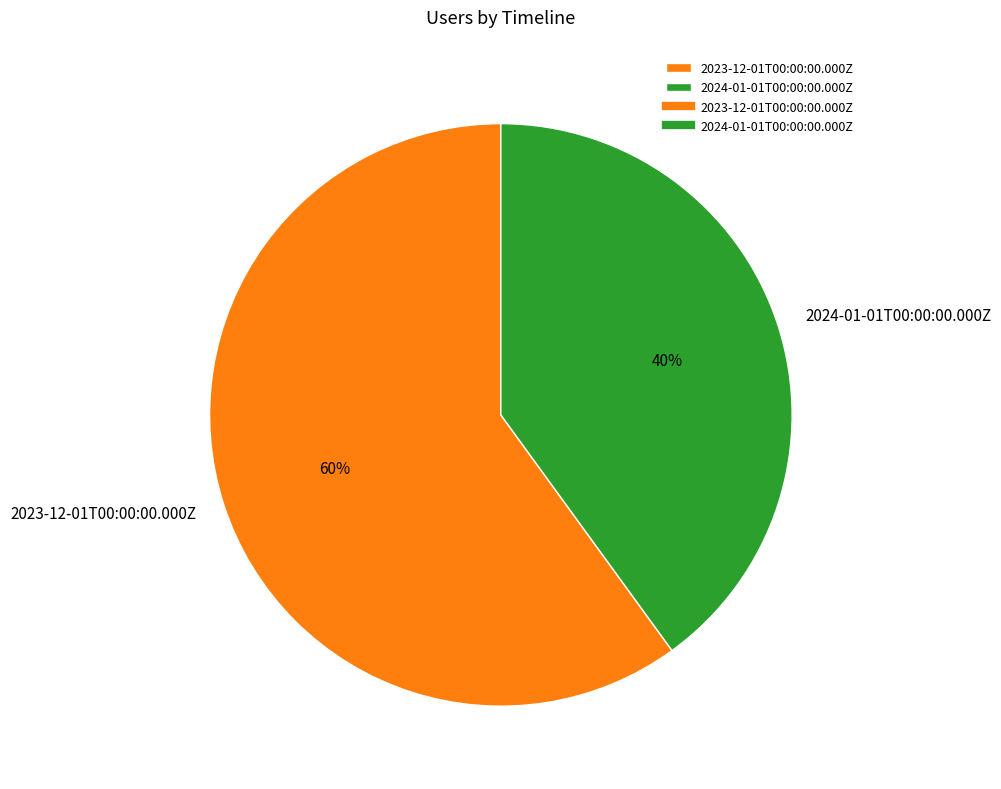

Approximately how many times larger is the value at 2023-12-01T00:00:00.000Z compared to 2024-01-01T00:00:00.000Z?

1.5